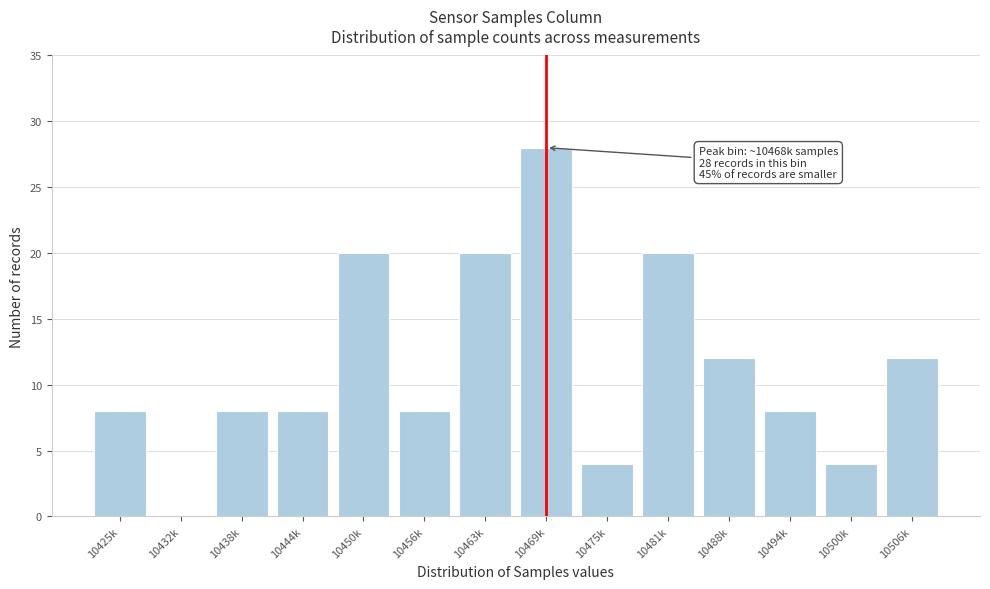

Reading left to right, extract all data points from this chart.

10425k=8	10432k=0	10438k=8	10444k=8	10450k=20	10456k=8	10463k=20	10469k=28	10475k=4	10481k=20	10488k=12	10494k=8	10500k=4	10506k=12